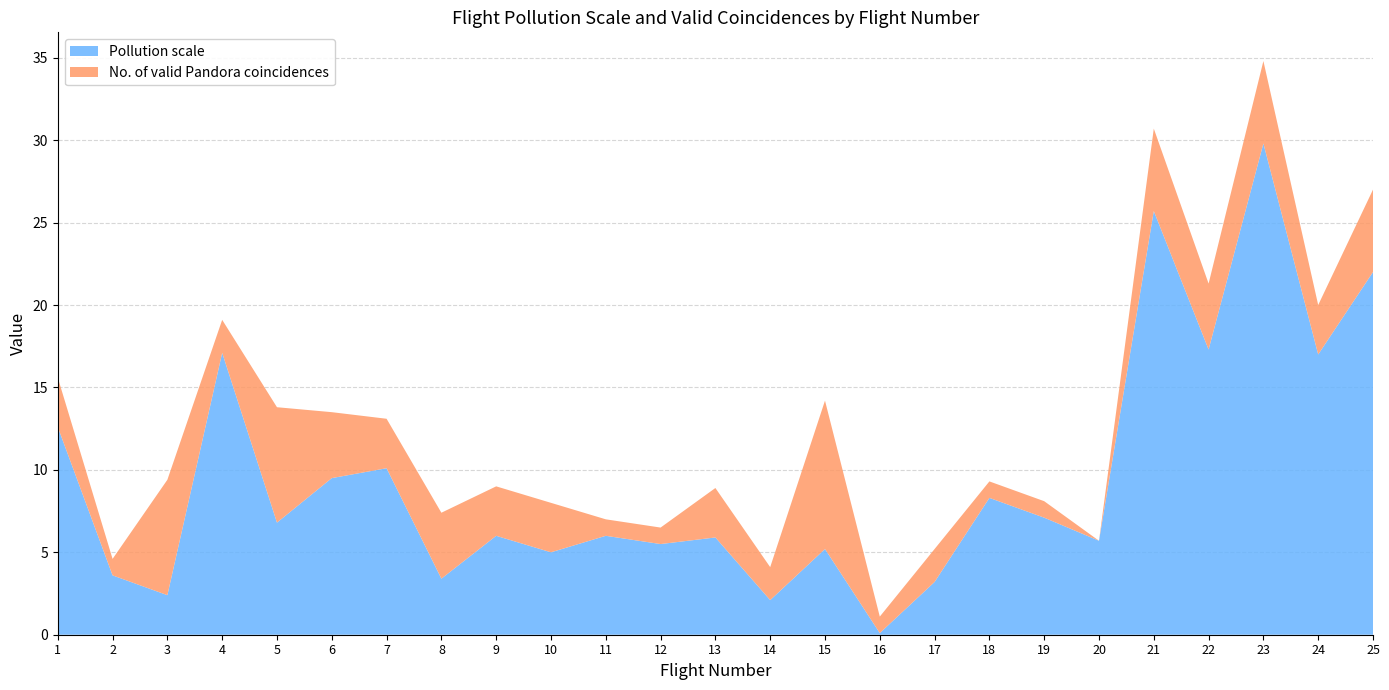

Reading left to right, transcribe all the data shown in this chart.

Pollution scale: 1=12.6	2=3.6	3=2.4	4=17.1	5=6.8	6=9.5	7=10.1	8=3.4	9=6.0	10=5.0	11=6.0	12=5.5	13=5.9	14=2.1	15=5.2	16=0.1	17=3.2	18=8.3	19=7.1	20=5.7	21=25.7	22=17.3	23=29.8	24=17.0	25=22.0
No. of valid Pandora coincidences: 1=3.0	2=1.0	3=7.0	4=2.0	5=7.0	6=4.0	7=3.0	8=4.0	9=3.0	10=3.0	11=1.0	12=1.0	13=3.0	14=2.0	15=9.0	16=1.0	17=2.0	18=1.0	19=1.0	20=0.0	21=5.0	22=4.0	23=5.0	24=3.0	25=5.0